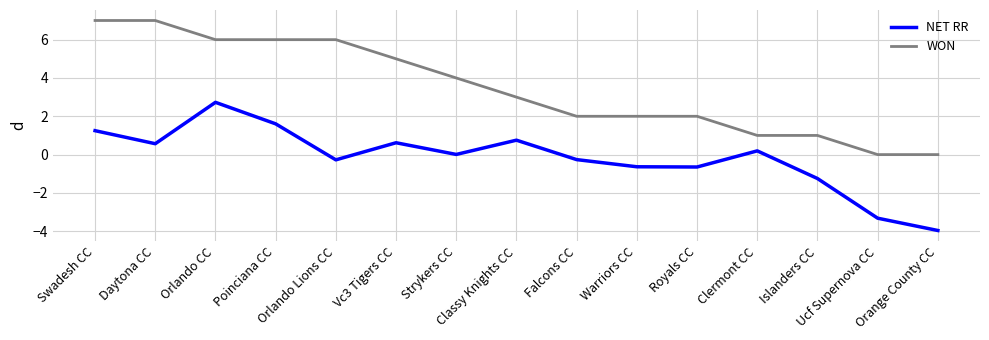

Where is NET RR nearest to the value 0?

Strykers CC